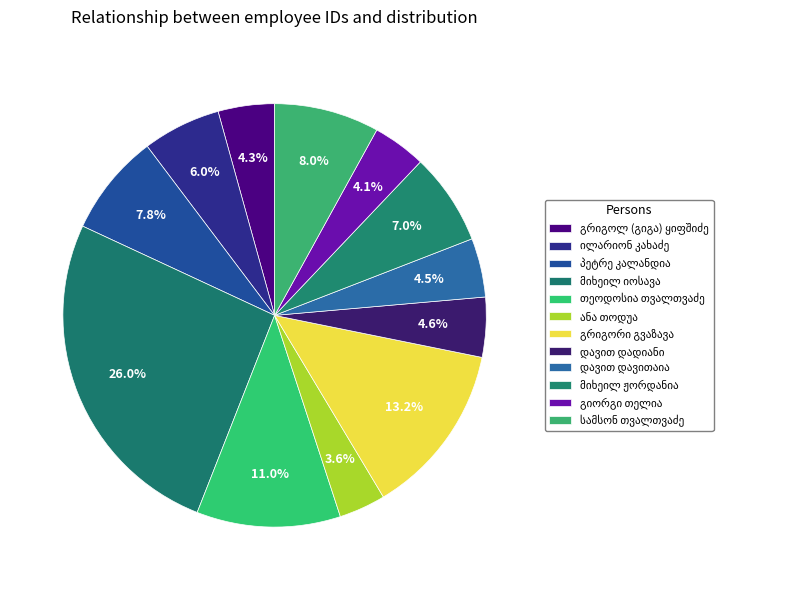

Between თეოდოსია თვალთვაძე and დავით დადიანი, which is larger?

თეოდოსია თვალთვაძე